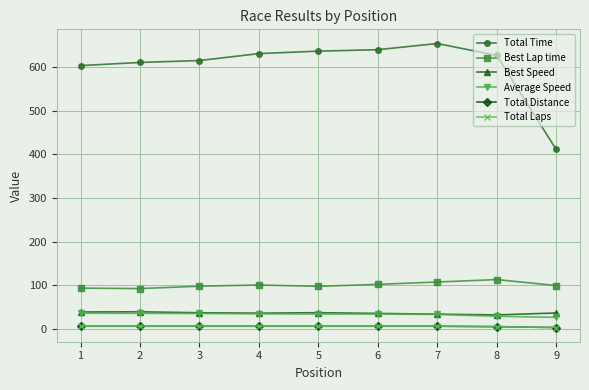

What is the sum of all Total Distance values?

50.0